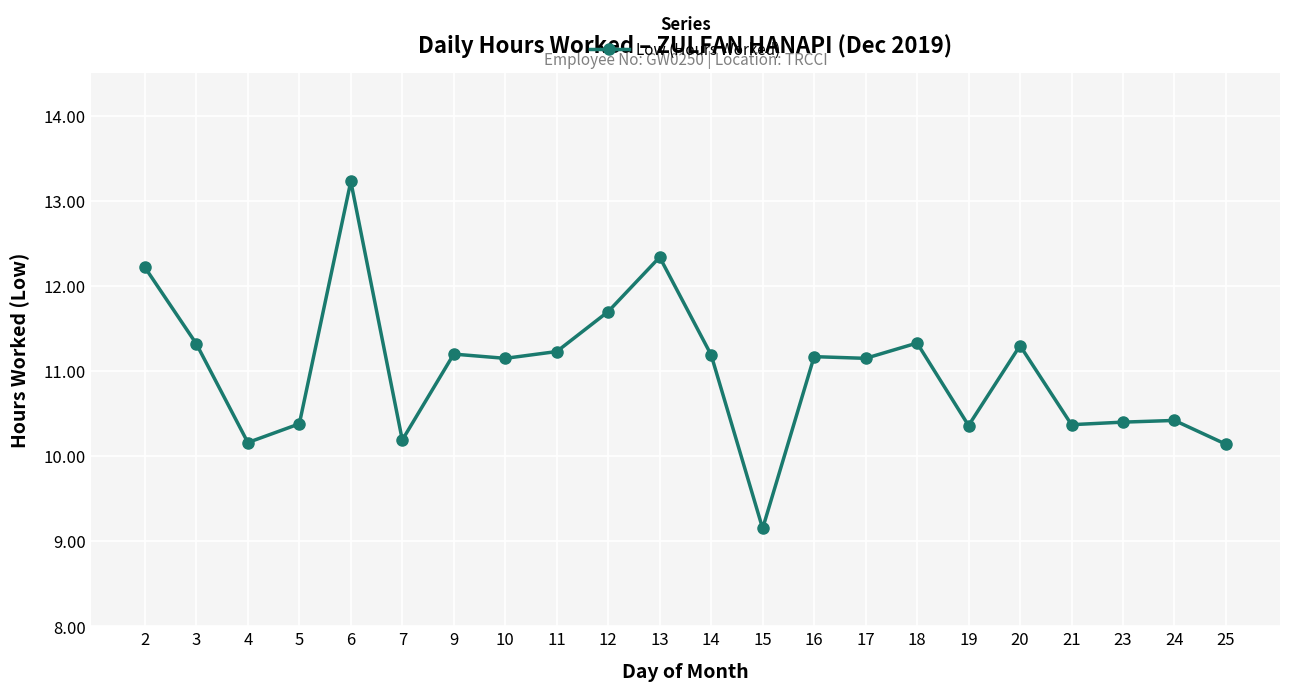

Which label corresponds to the smallest value in the chart?

15